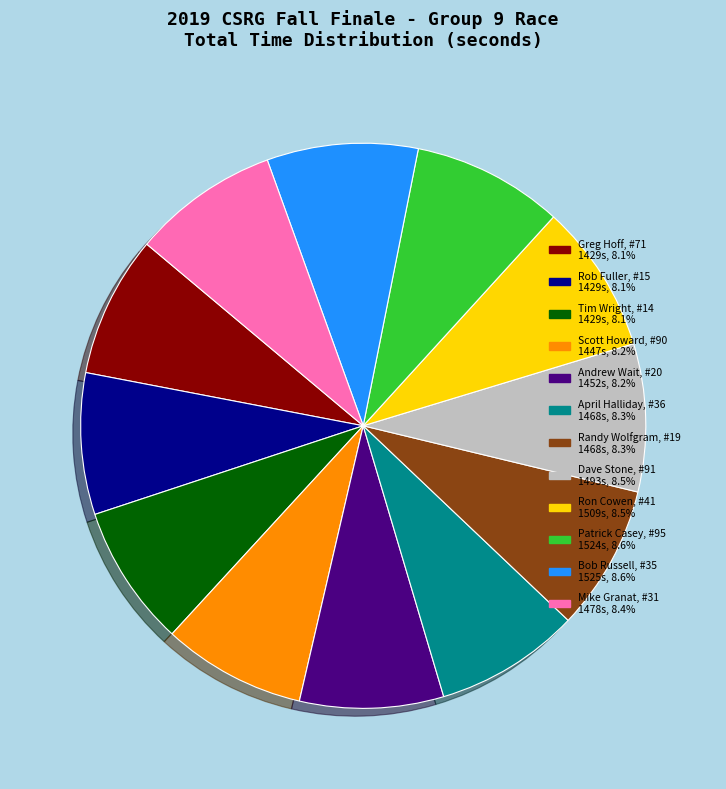

Does any single category account for the majority?

No